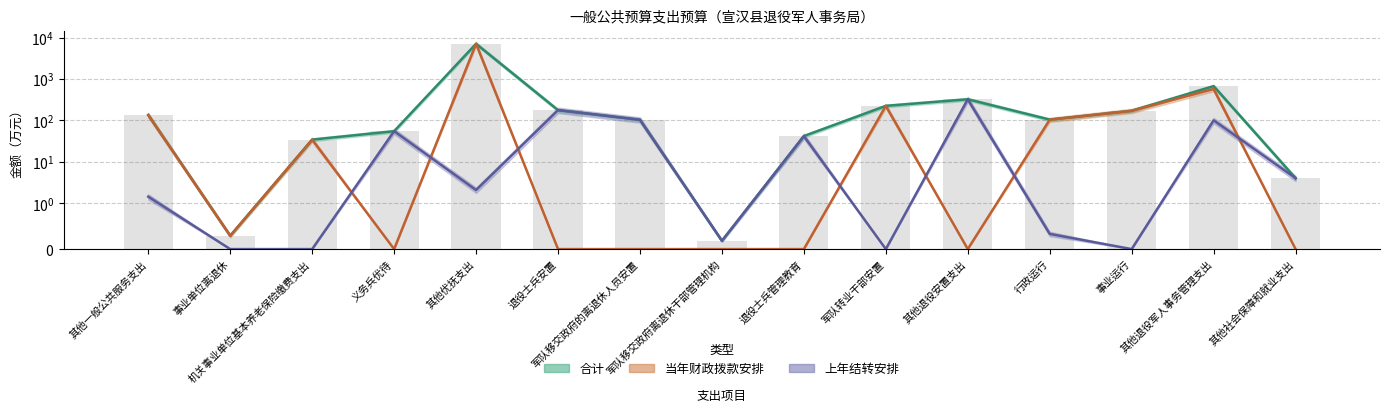

At 军队移交政府离退休干部管理机构, list the series in order from smallest to largest.

当年财政拨款安排, 合计, 上年结转安排